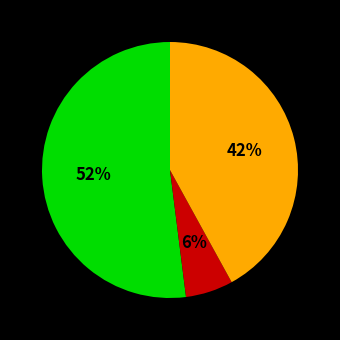

To the nearest percent, what is the average slice percentage?

33%